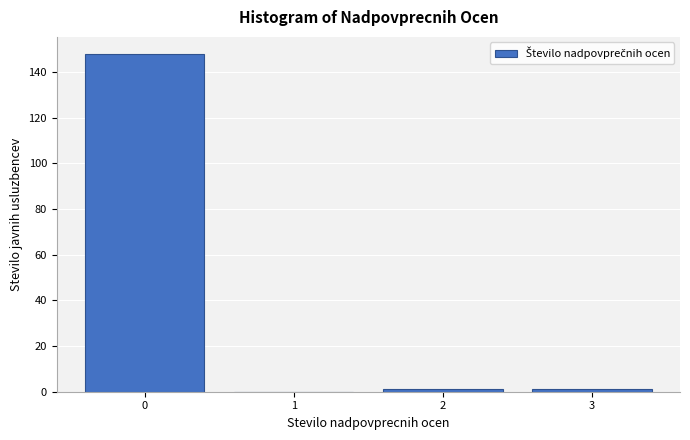

Reading right to left, extract all data points from this chart.

3=1	2=1	1=0	0=148